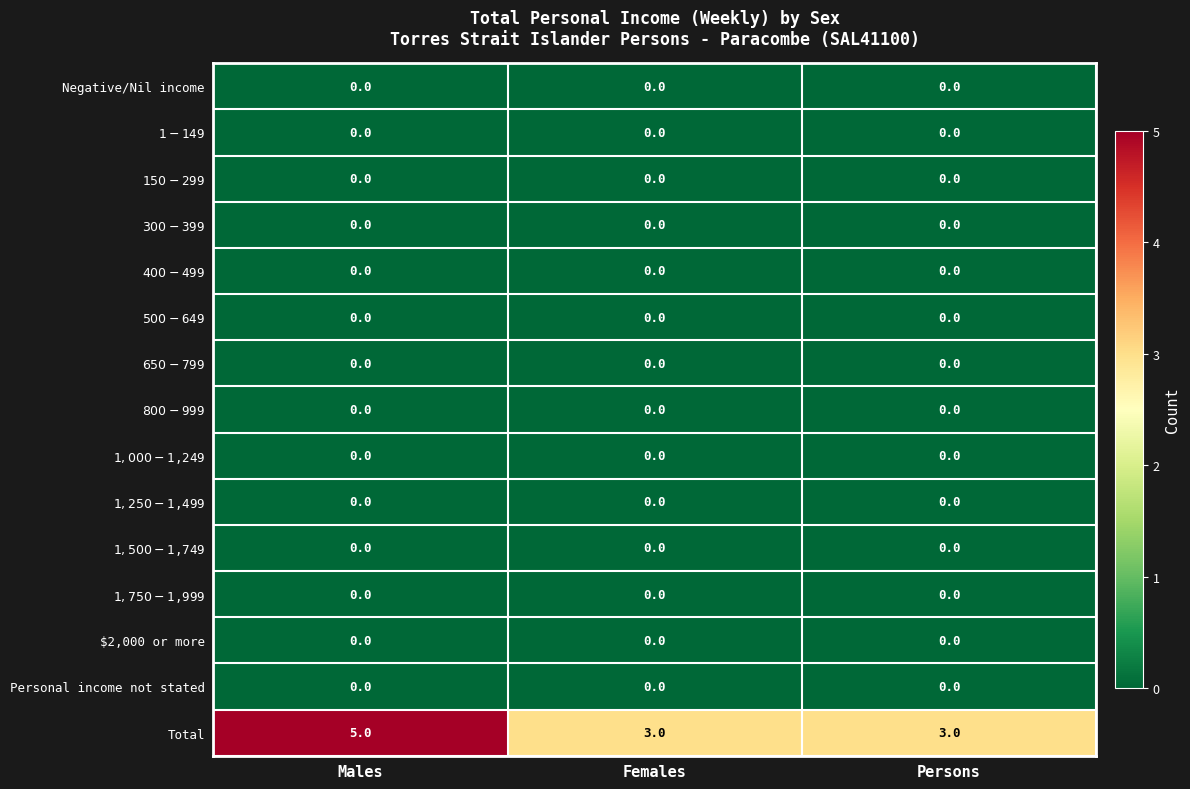

Between Males and Persons, which series saw the biggest shift?

Total